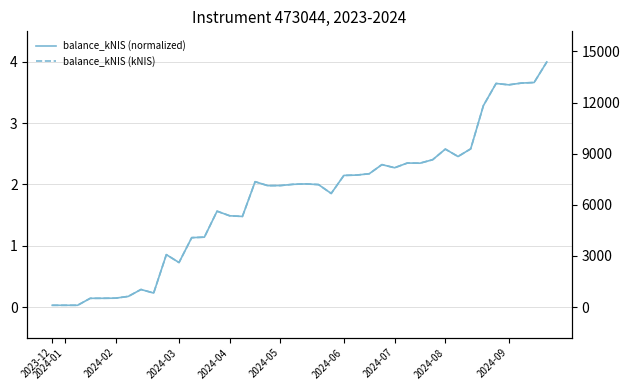

What is the difference between the balance_kNIS (normalized) values at 32 and 15?

1.0